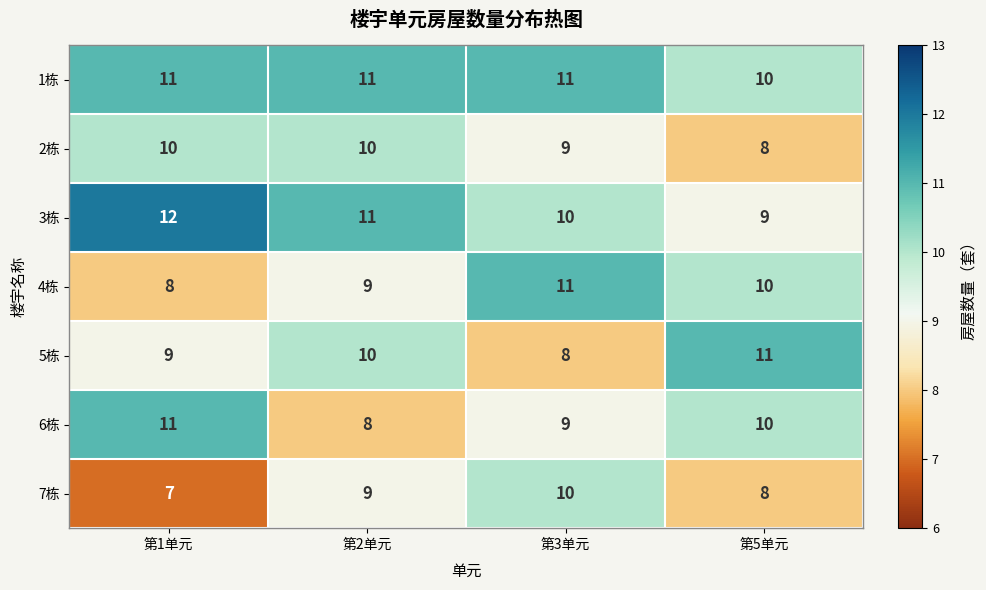

How many data points in 6栋 are less than 10?

2